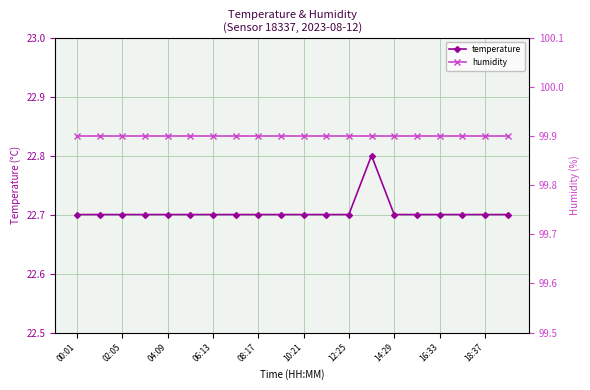

List the series in order of their peak value, highest first.

humidity, temperature